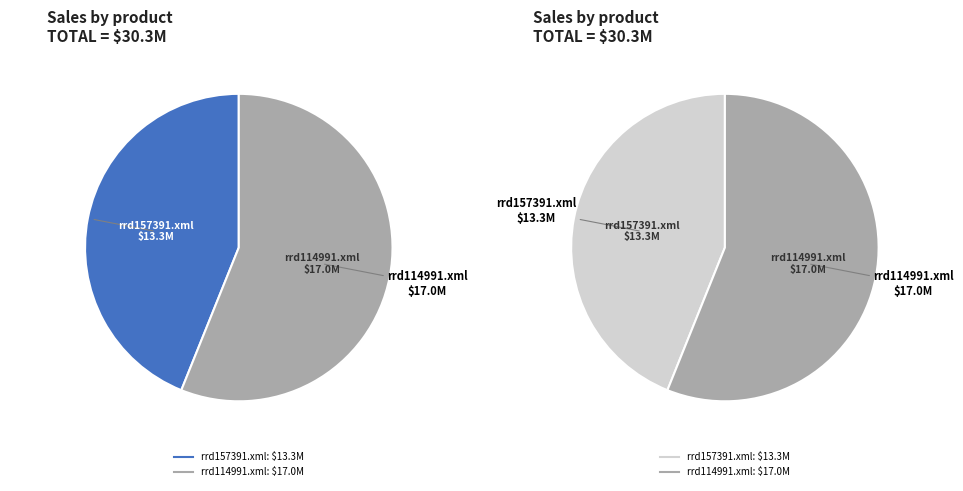

Does any single category account for the majority?

Yes